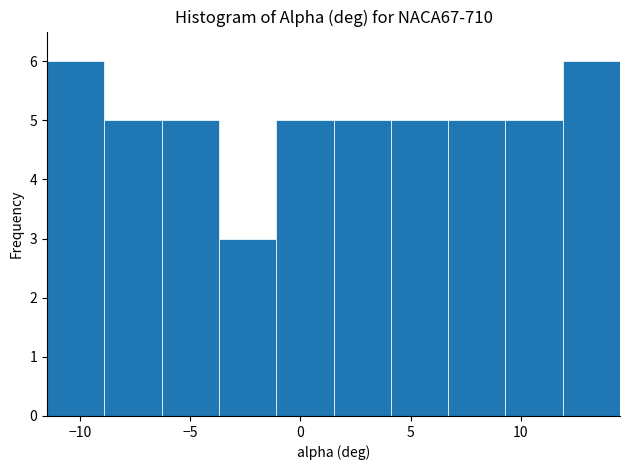

Reading left to right, transcribe this chart: for each bar, give the range it covers on the x-axis and its height. Neither the bar edges nor the heights are printed on the chart, so give them approximately, as read against the axes.

-11.5 to -8.9: 6
-8.9 to -6.3: 5
-6.3 to -3.7: 5
-3.7 to -1.1: 3
-1.1 to 1.5: 5
1.5 to 4.1: 5
4.1 to 6.7: 5
6.7 to 9.3: 5
9.3 to 11.9: 5
11.9 to 14.5: 6